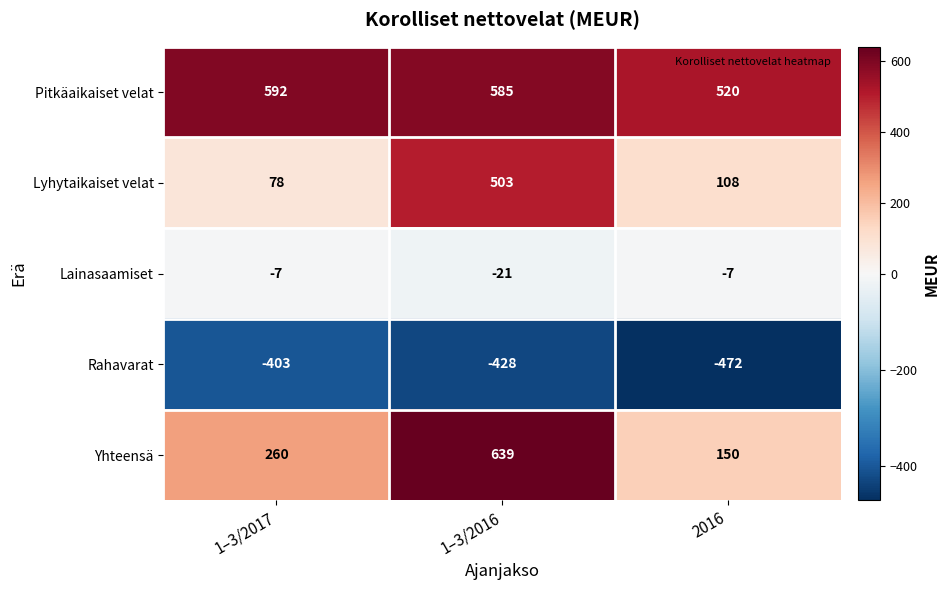

What is the sum of the Rahavarat values at 1–3/2016 and 2016?

-900